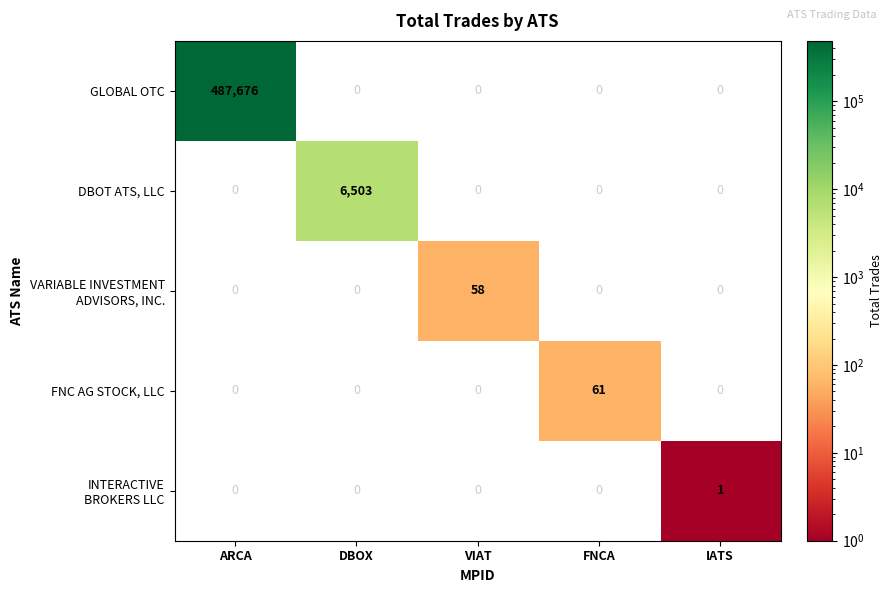

At which category does the chart reach its peak across all series?

ARCA